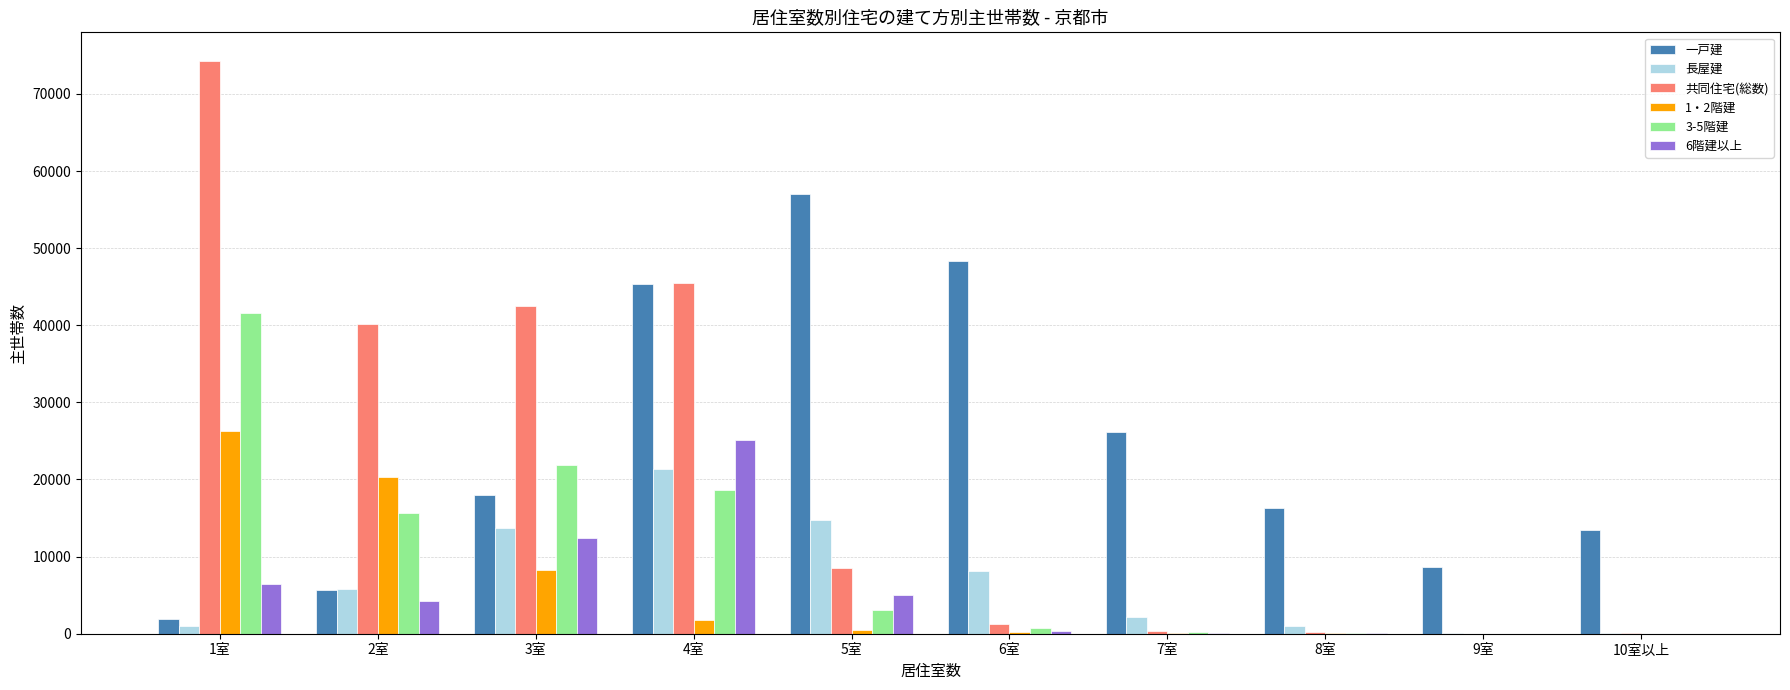

Which category has the highest value in the 長屋建 series?

4室